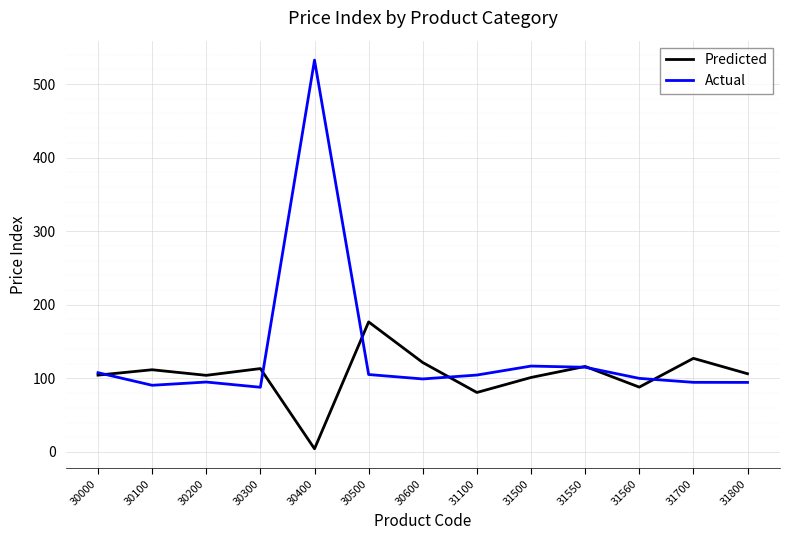

List the series in order of their peak value, lowest first.

Predicted, Actual